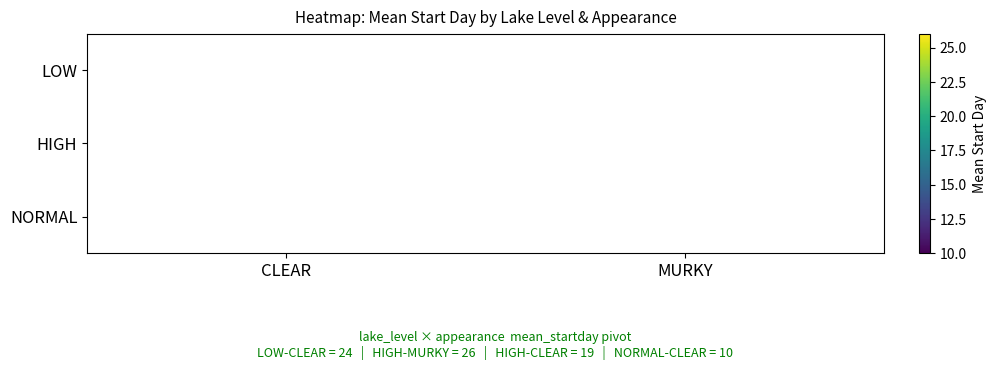

Rank the series at CLEAR from highest to lowest value.

LOW, HIGH, NORMAL